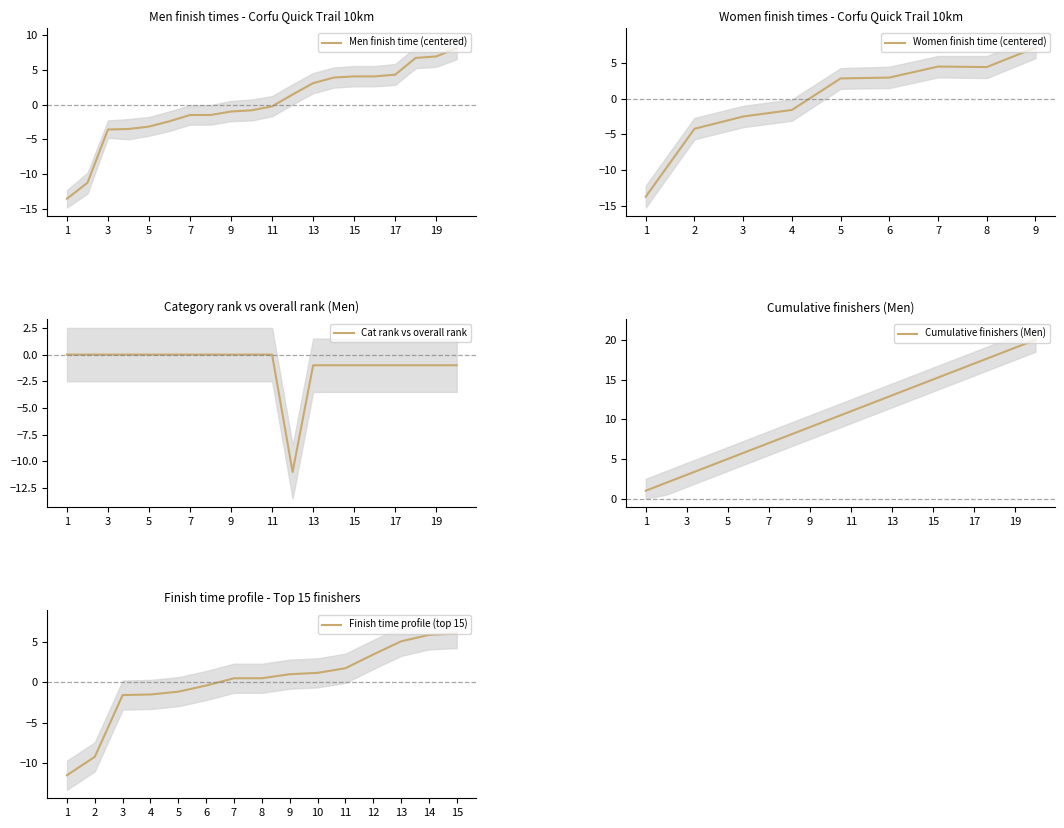

Is it true that Men finish time (centered) equals -3.2 at 5?

True